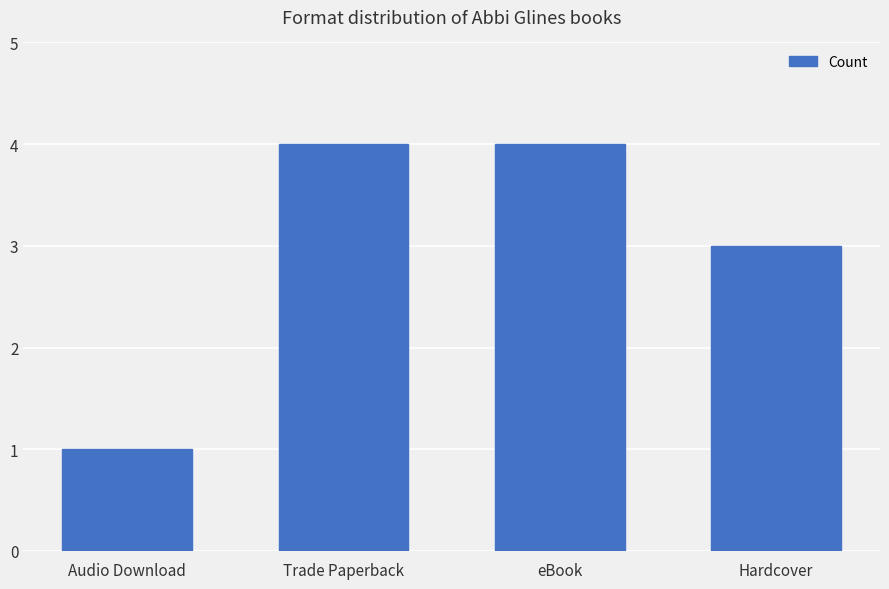

What is the greatest value displayed?

4